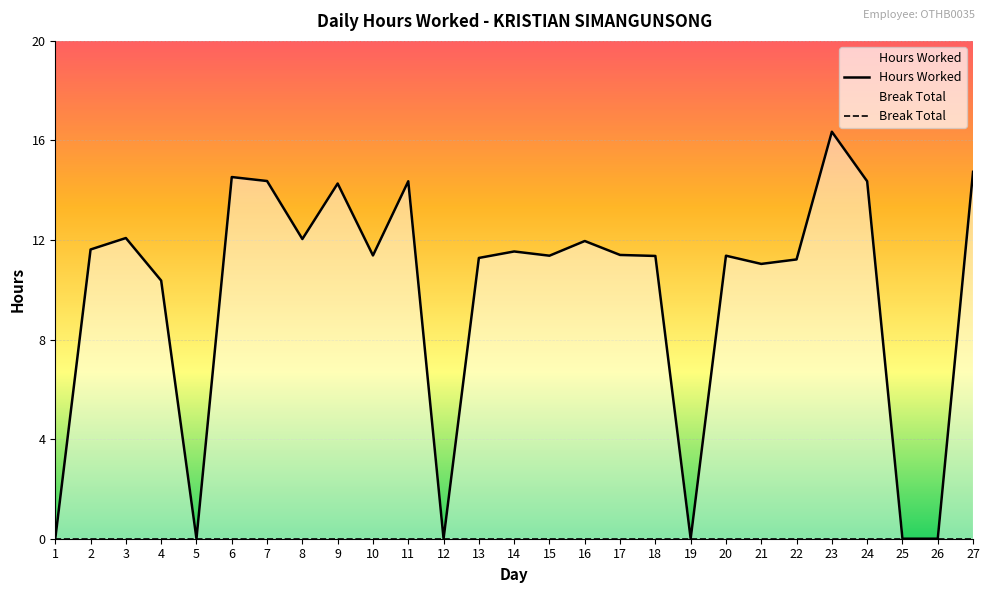

How many interior local valleys does the Hours Worked series have?

7